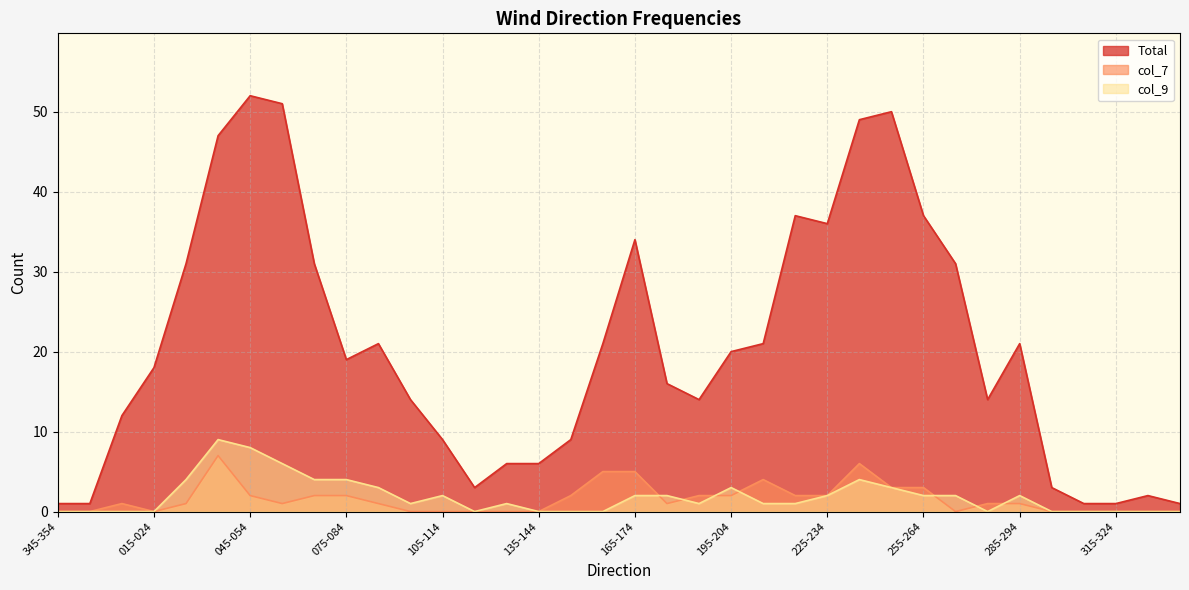

True or false: Total and col_7 intersect in this chart.

False